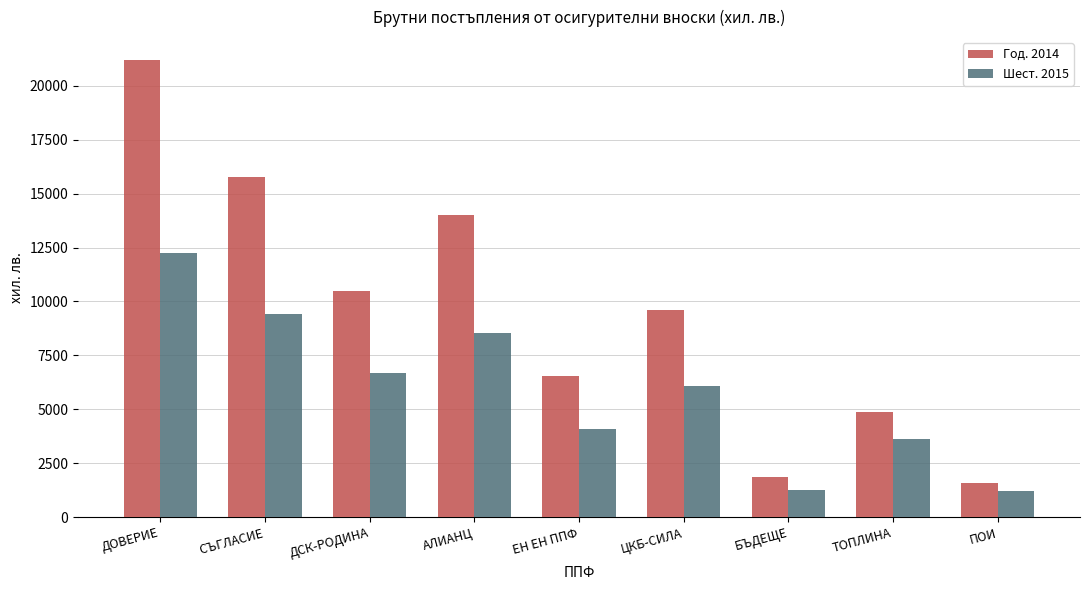

The value of Год. 2014 at ЕН ЕН ППФ is 11059. True or false?

False